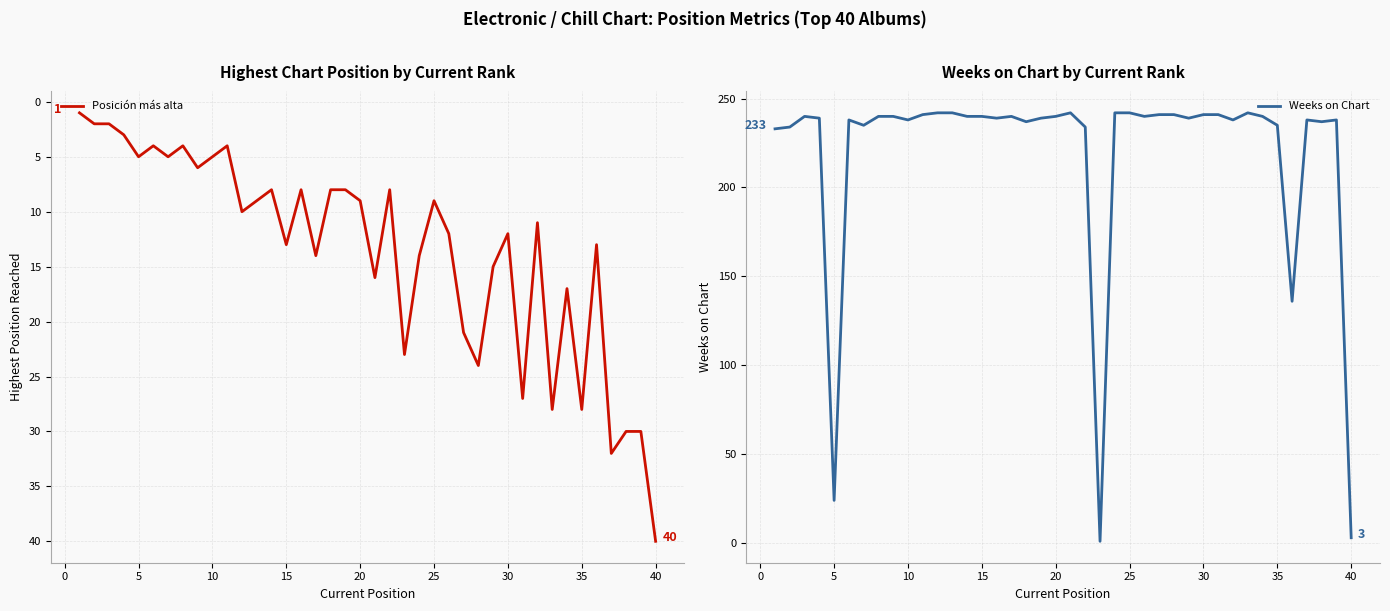

How many interior local peaks does the Weeks on Chart series have?

7